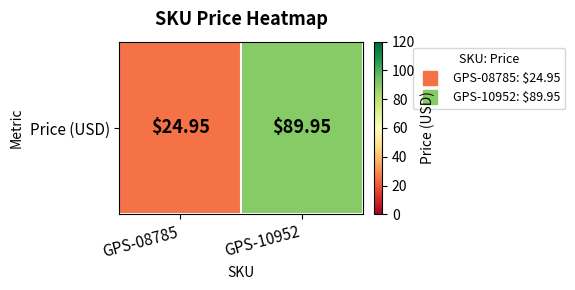

At which label does the data first exceed 89?

GPS-10952